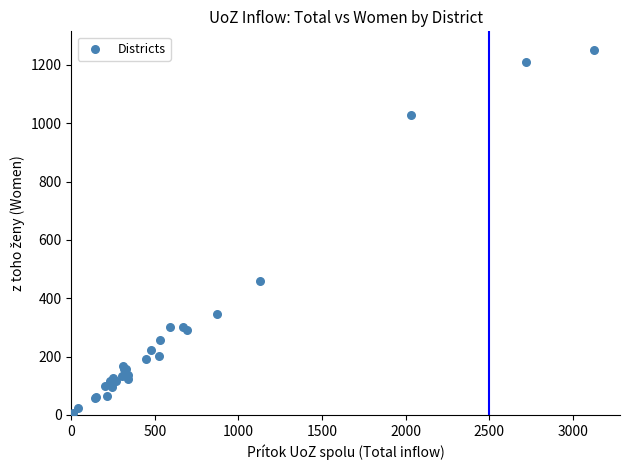

What Y value in the scatter plot is closest to 629?

461